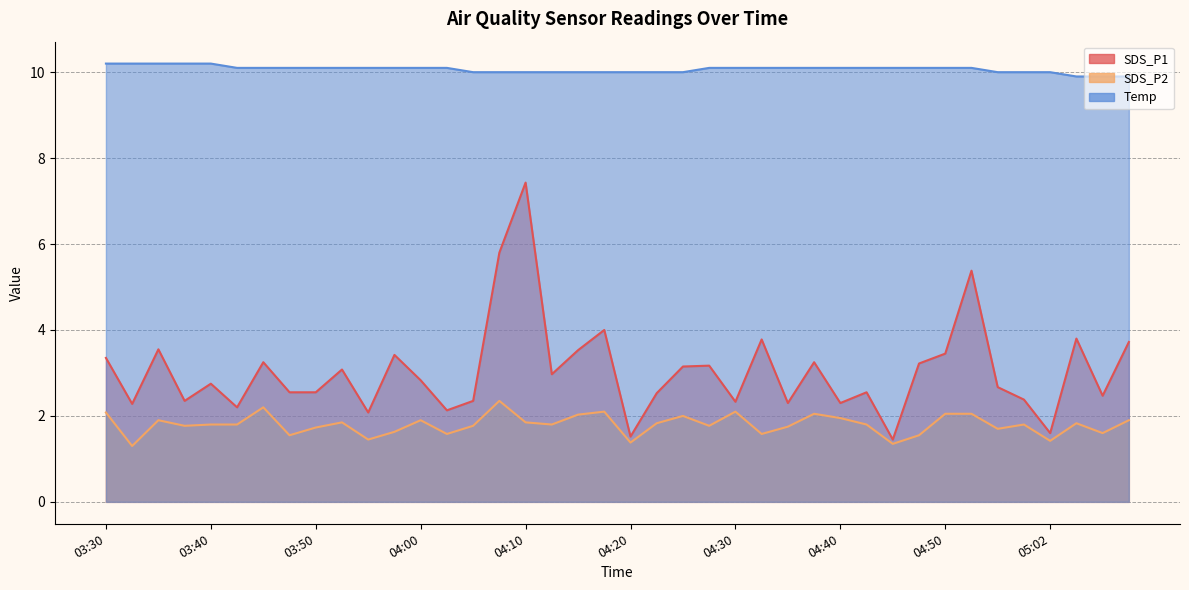

What is the label of the 13th point from the right?

04:37